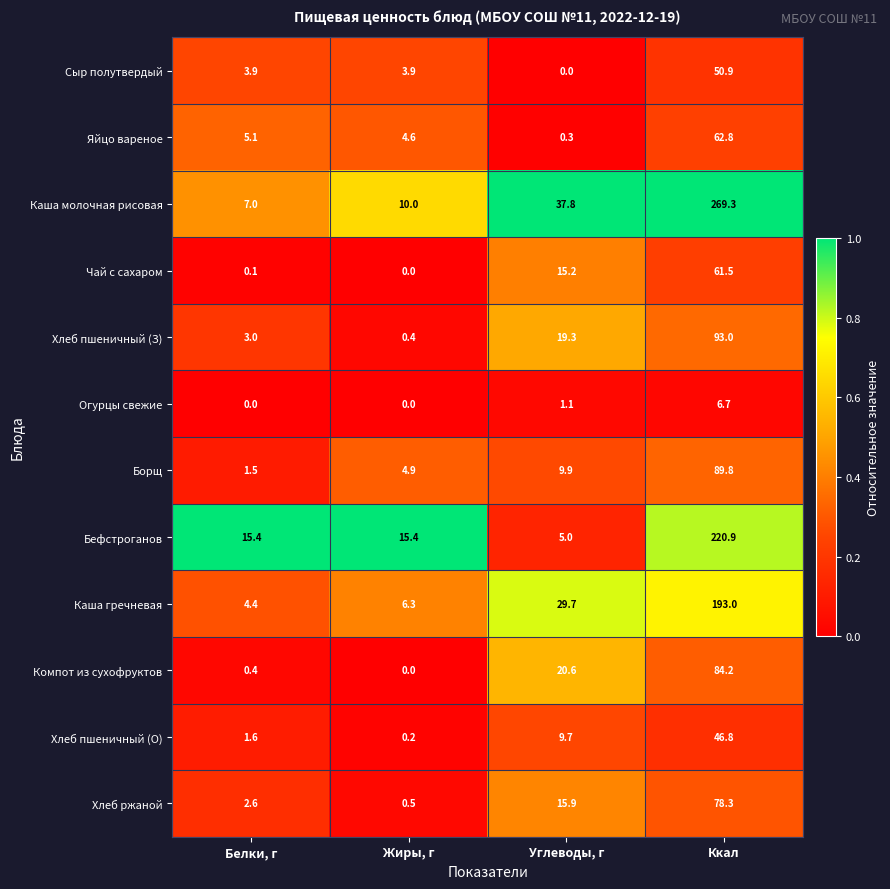

At how many categories does at least one series exceed 0?

4